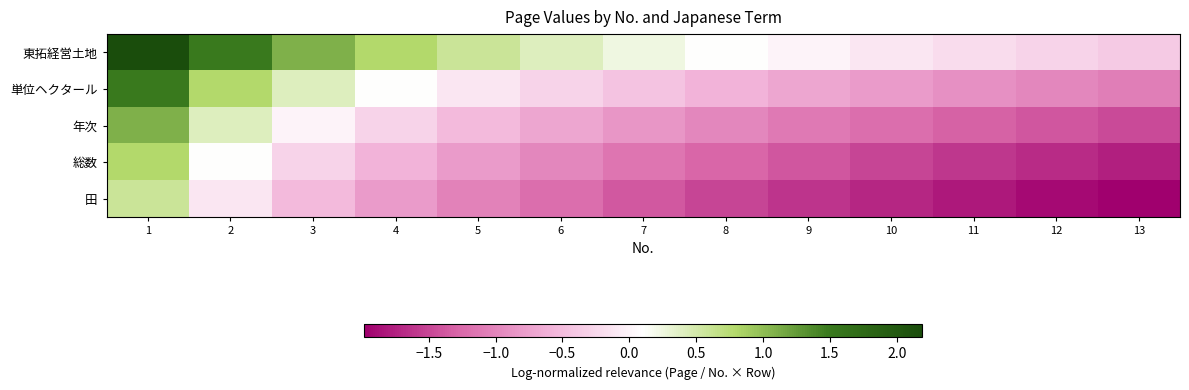

Which series changed the most between 4 and 13?

東拓経営土地